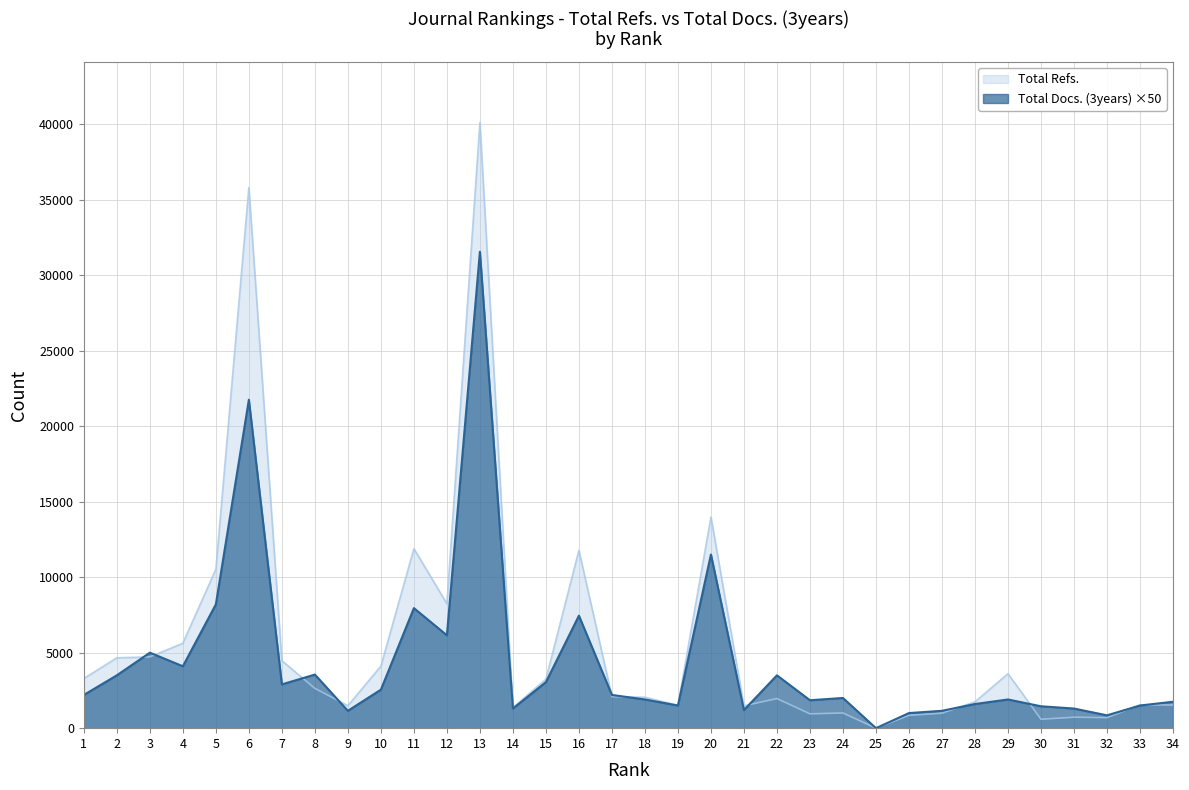

Is it true that Total Refs. equals 23494 at 13?

False